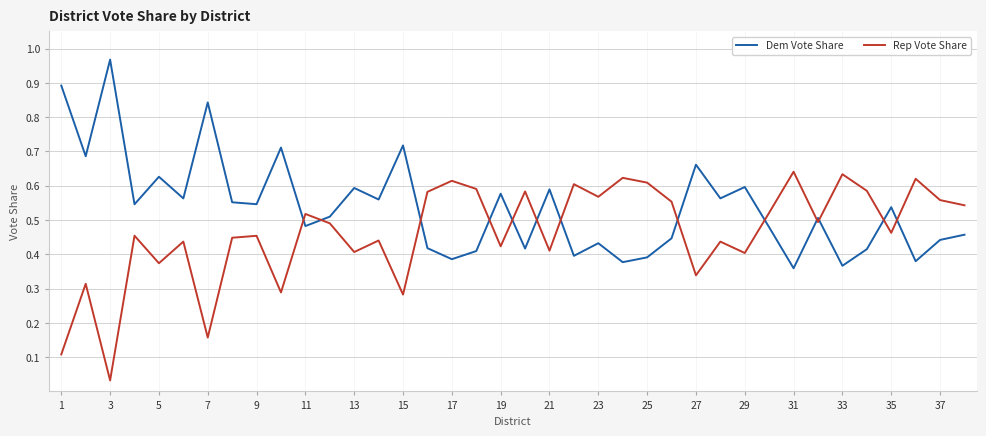

List the series in order of their peak value, highest first.

Dem Vote Share, Rep Vote Share